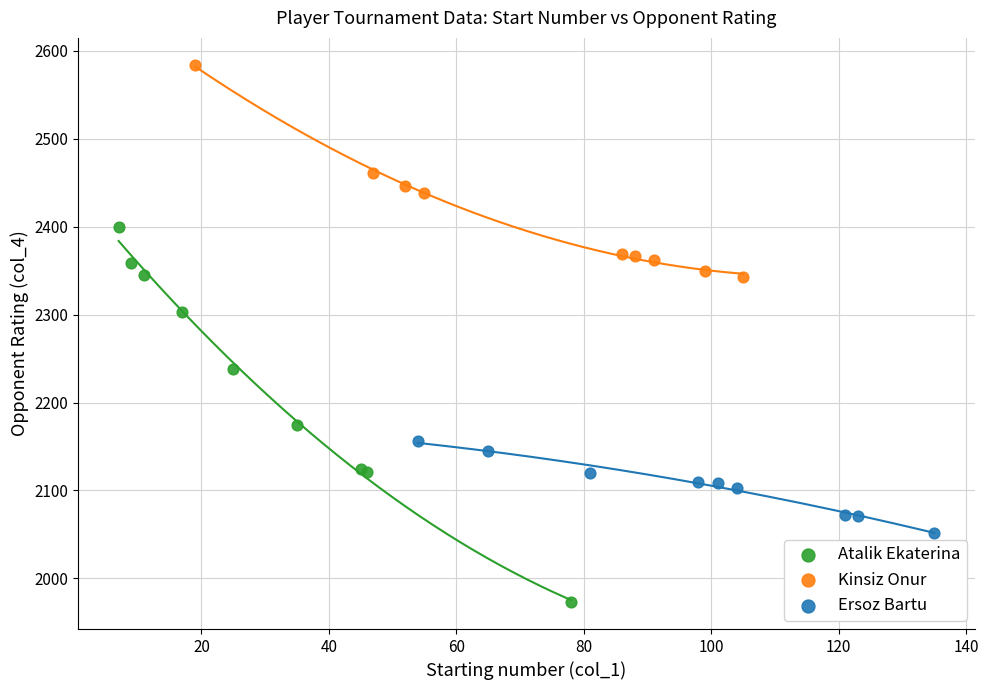

What are all the series names shown in the legend?

Atalik Ekaterina, Kinsiz Onur, Ersoz Bartu